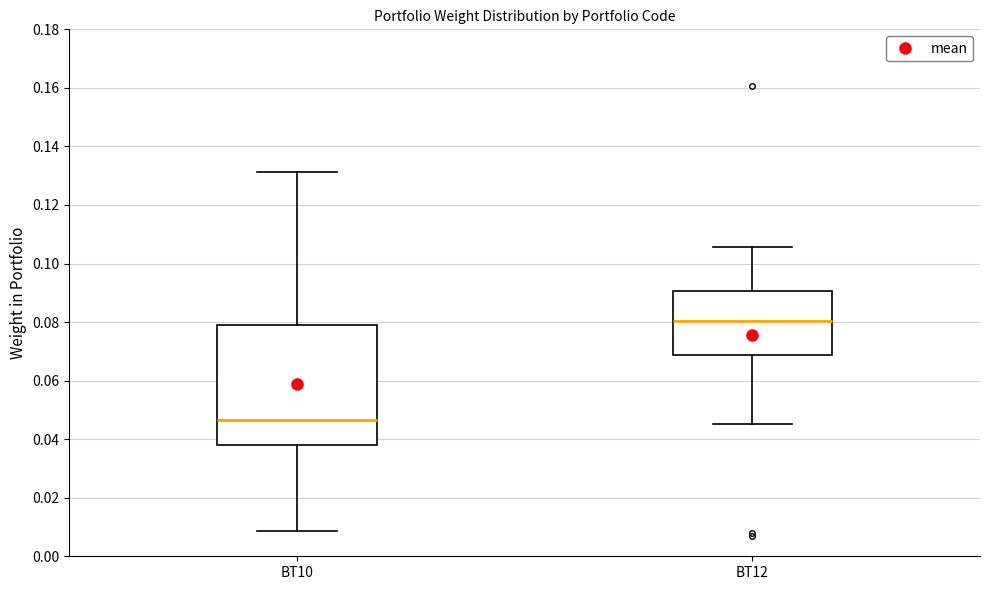

Reading left to right, read every box against the y-axis: the position of its median line, the range the box covers, and the ends of its whiskers. The values are not printed on the chart, so give them approximately, as read against the axis.

BT10: median 0.046, box 0.038 to 0.078, whiskers 0.008 to 0.132
BT12: median 0.080, box 0.068 to 0.090, whiskers 0.046 to 0.106